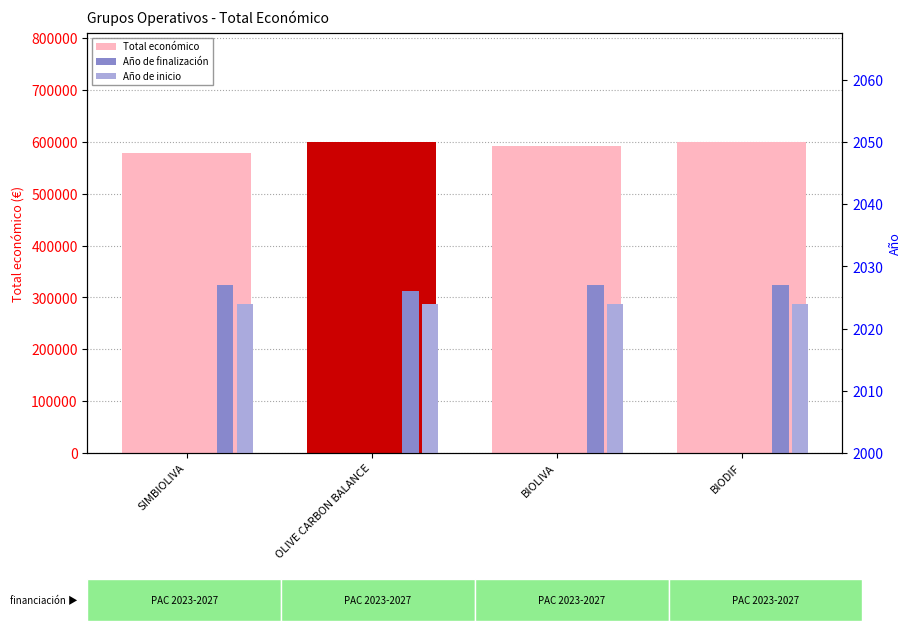

List the labels in order of Año de finalización value, largest first.

SIMBIOLIVA, BIOLIVA, BIODIF, OLIVE CARBON BALANCE